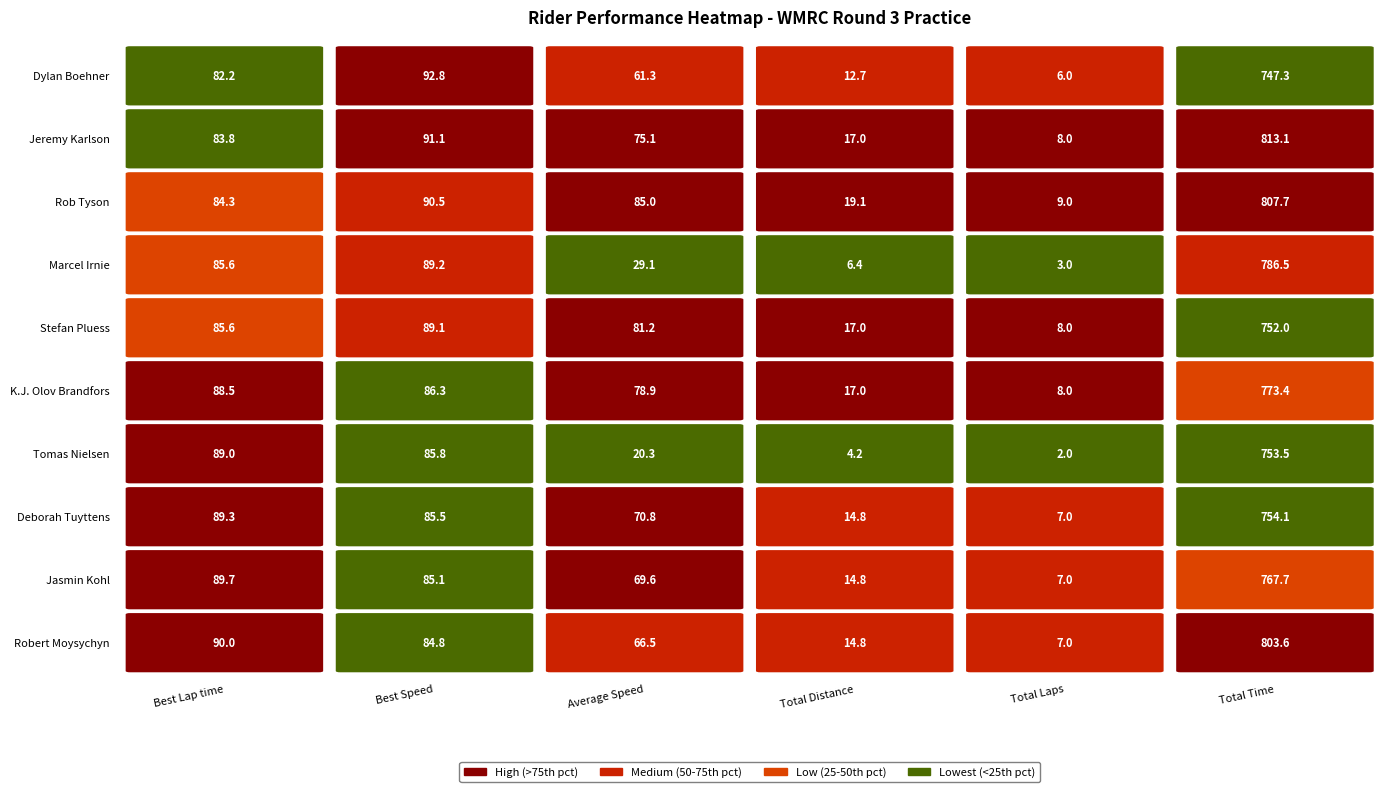

Reading left to right, list all the values displayed in this chart.

Dylan Boehner: Best Lap time=82.2	Best Speed=92.8	Average Speed=61.3	Total Distance=12.7	Total Laps=6.0	Total Time=747.3
Jeremy Karlson: Best Lap time=83.8	Best Speed=91.1	Average Speed=75.1	Total Distance=17.0	Total Laps=8.0	Total Time=813.1
Rob Tyson: Best Lap time=84.3	Best Speed=90.5	Average Speed=85.0	Total Distance=19.1	Total Laps=9.0	Total Time=807.7
Marcel Irnie: Best Lap time=85.6	Best Speed=89.2	Average Speed=29.1	Total Distance=6.4	Total Laps=3.0	Total Time=786.5
Stefan Pluess: Best Lap time=85.6	Best Speed=89.1	Average Speed=81.2	Total Distance=17.0	Total Laps=8.0	Total Time=752.0
K.J. Olov Brandfors: Best Lap time=88.5	Best Speed=86.3	Average Speed=78.9	Total Distance=17.0	Total Laps=8.0	Total Time=773.4
Tomas Nielsen: Best Lap time=89.0	Best Speed=85.8	Average Speed=20.3	Total Distance=4.2	Total Laps=2.0	Total Time=753.5
Deborah Tuyttens: Best Lap time=89.3	Best Speed=85.5	Average Speed=70.8	Total Distance=14.8	Total Laps=7.0	Total Time=754.1
Jasmin Kohl: Best Lap time=89.7	Best Speed=85.1	Average Speed=69.6	Total Distance=14.8	Total Laps=7.0	Total Time=767.7
Robert Moysychyn: Best Lap time=90.0	Best Speed=84.8	Average Speed=66.5	Total Distance=14.8	Total Laps=7.0	Total Time=803.6